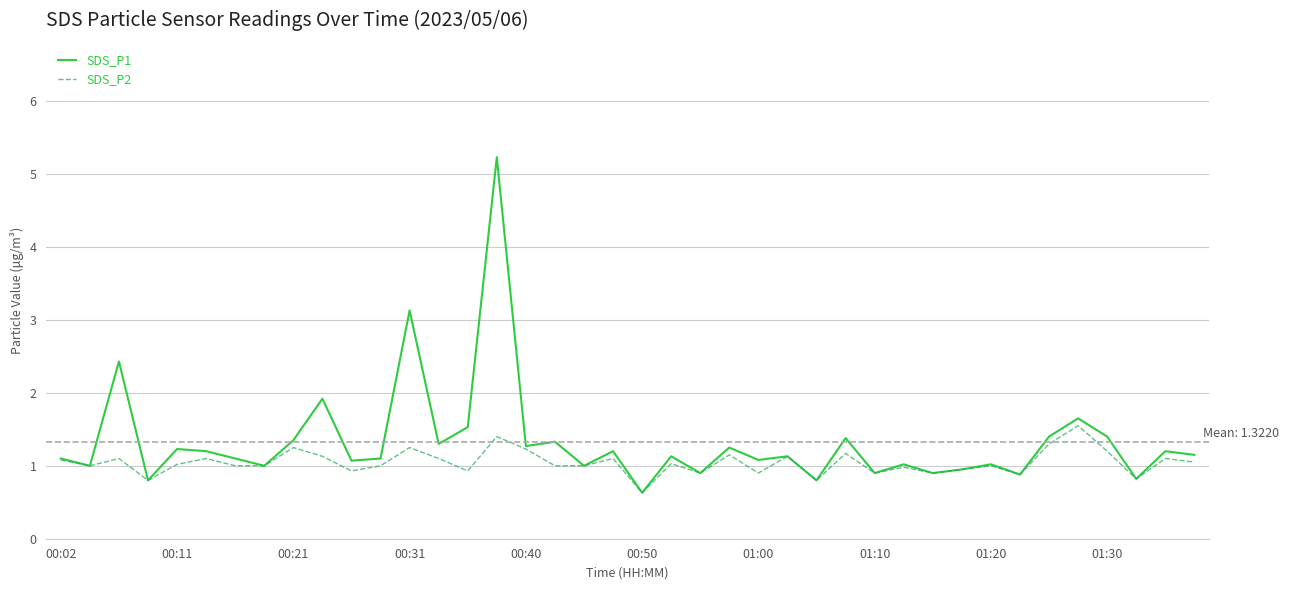

List the series in order of their peak value, lowest first.

SDS_P2, SDS_P1